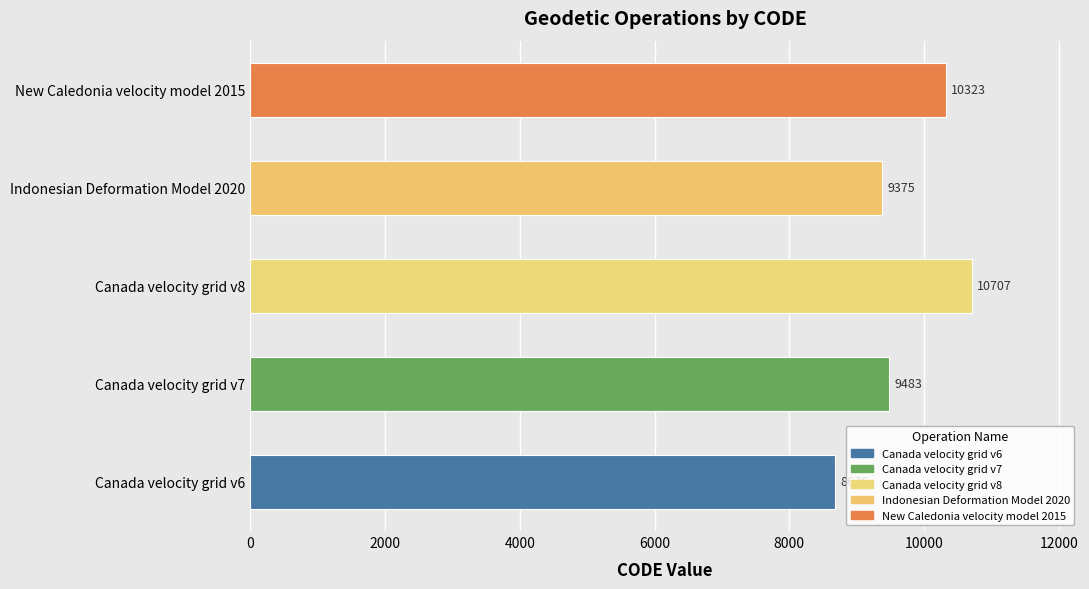

Reading top to bottom, extract all data points from this chart.

New Caledonia velocity model 2015=10323	Indonesian Deformation Model 2020=9375	Canada velocity grid v8=10707	Canada velocity grid v7=9483	Canada velocity grid v6=8676